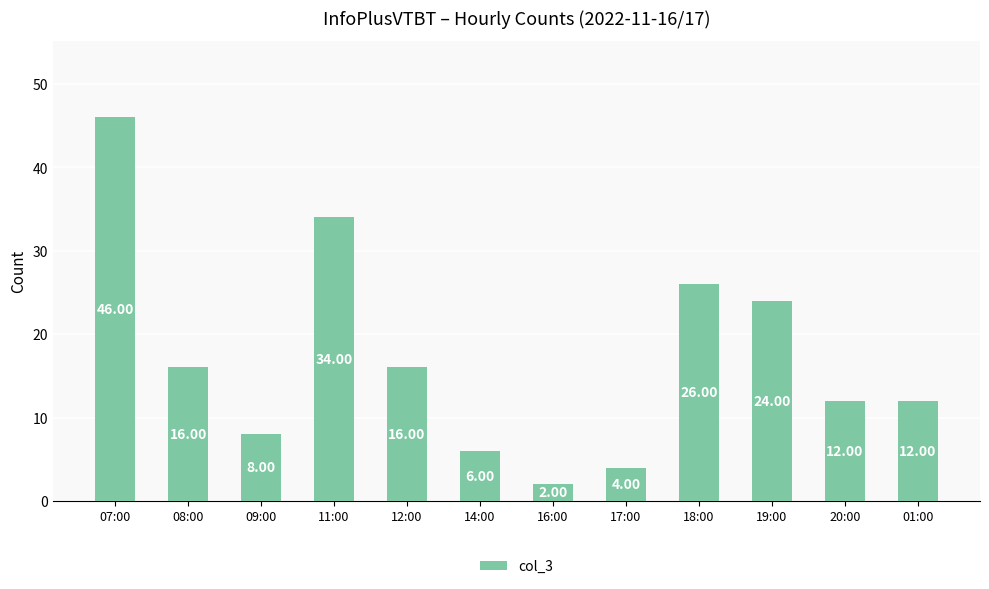

What is the value of the 12th bar from the left?

12